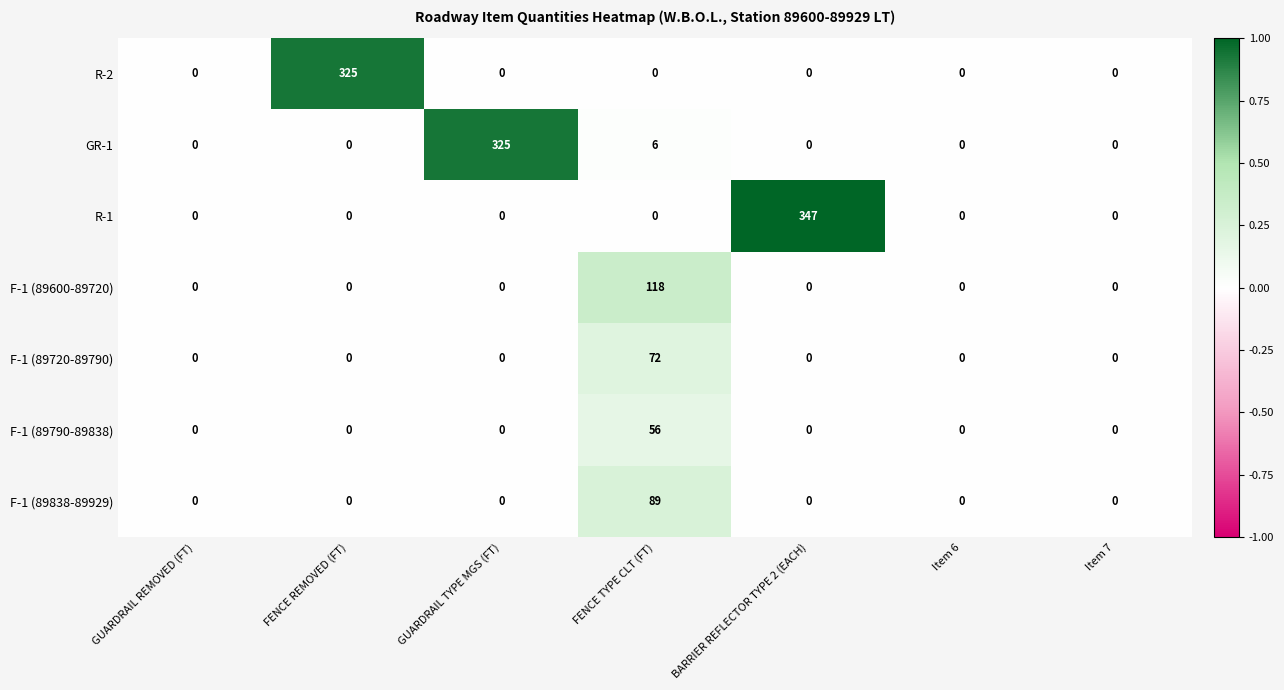

What is the sum of the R-1 values at FENCE TYPE CLT (FT) and BARRIER REFLECTOR TYPE 2 (EACH)?

347